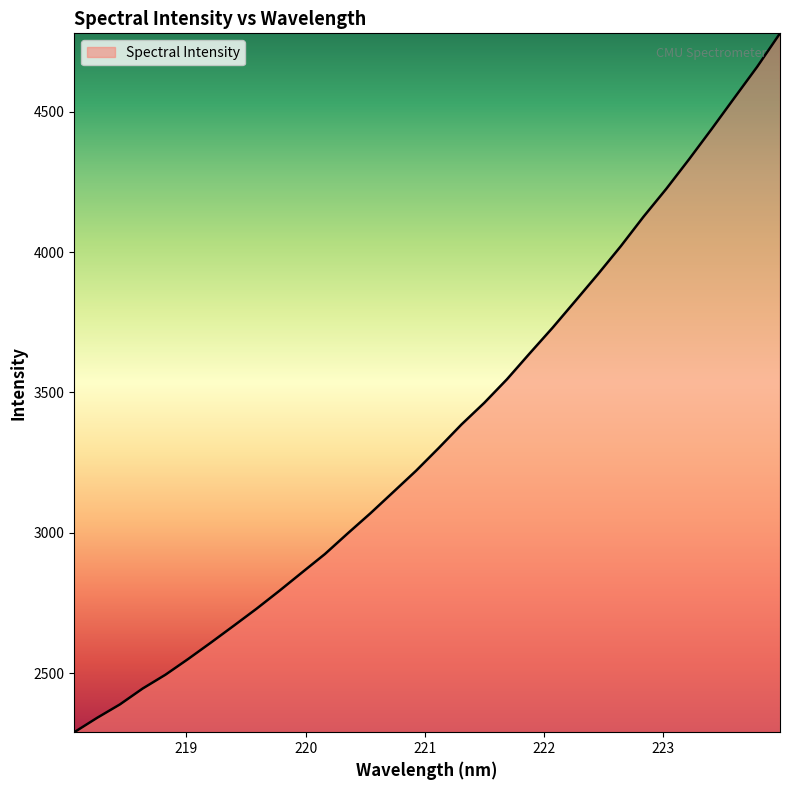

What is the greatest value displayed?

4779.7